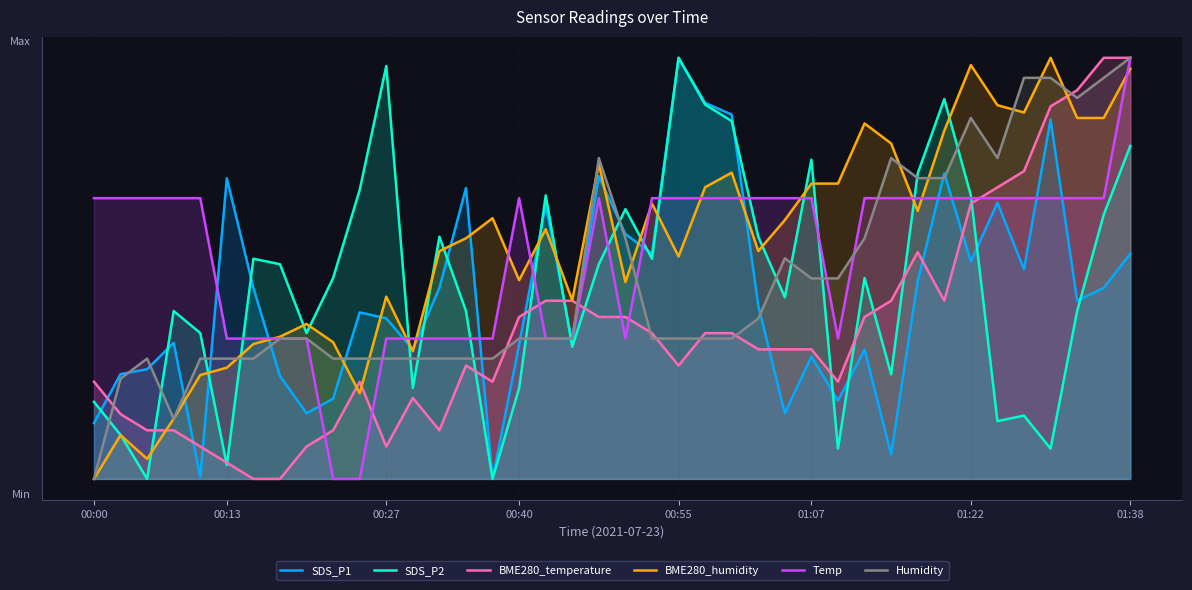

Which has a higher value, 19 or 14?

19